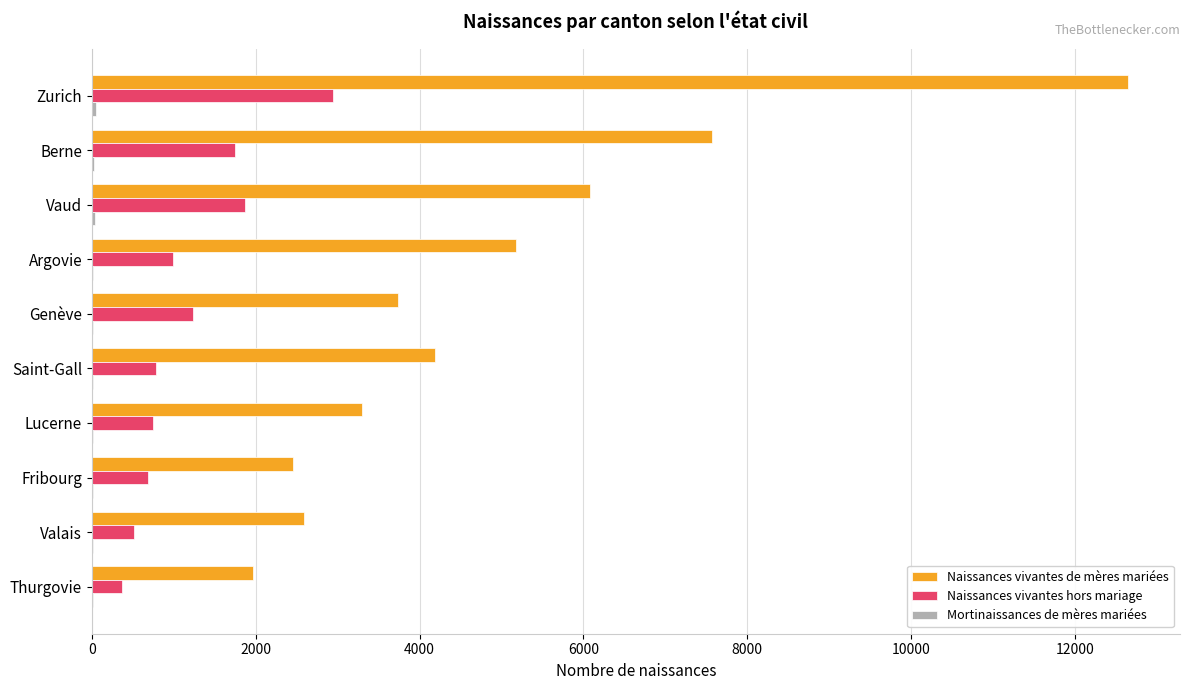

Which series changed the most between Berne and Lucerne?

Naissances vivantes de mères mariées